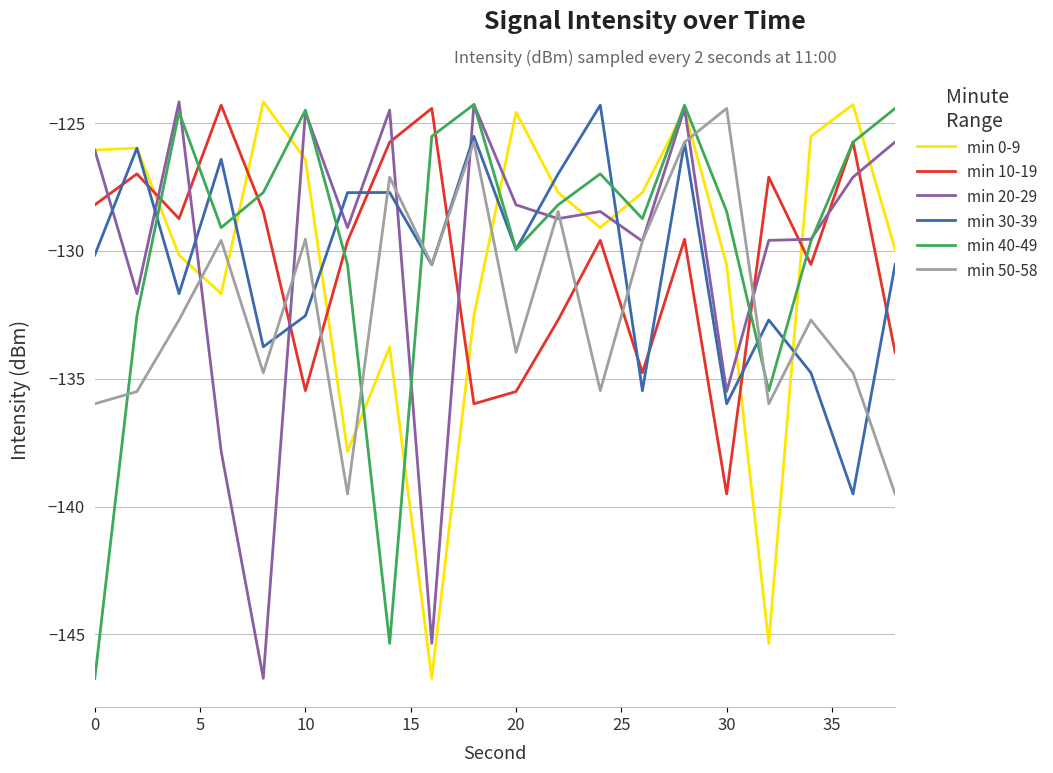

How many times do min 40-49 and min 50-58 cross each other?

5